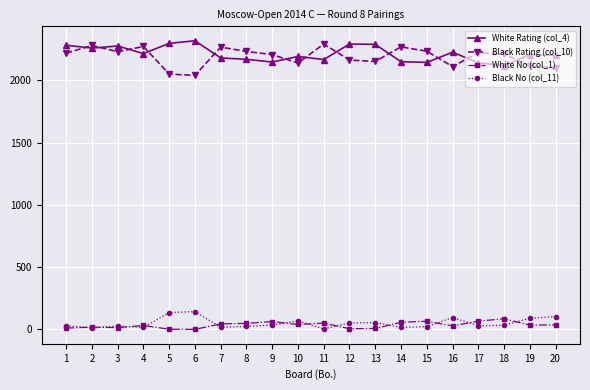

True or false: Black Rating (col_10) and White Rating (col_4) intersect in this chart.

True